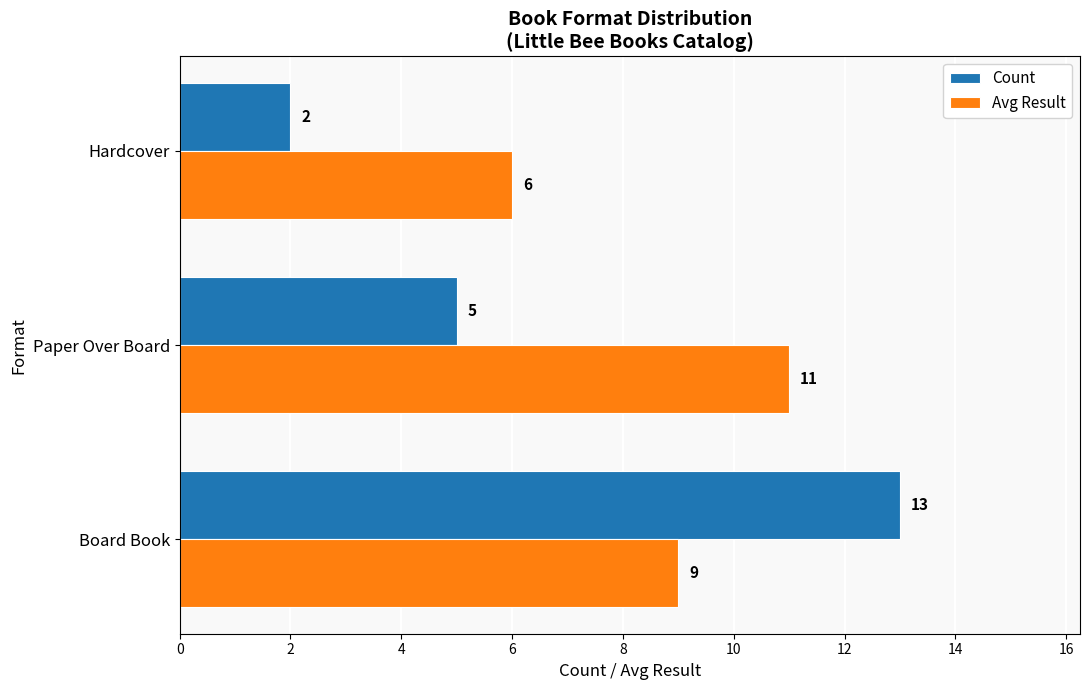

How many data points in Count are less than 5?

1